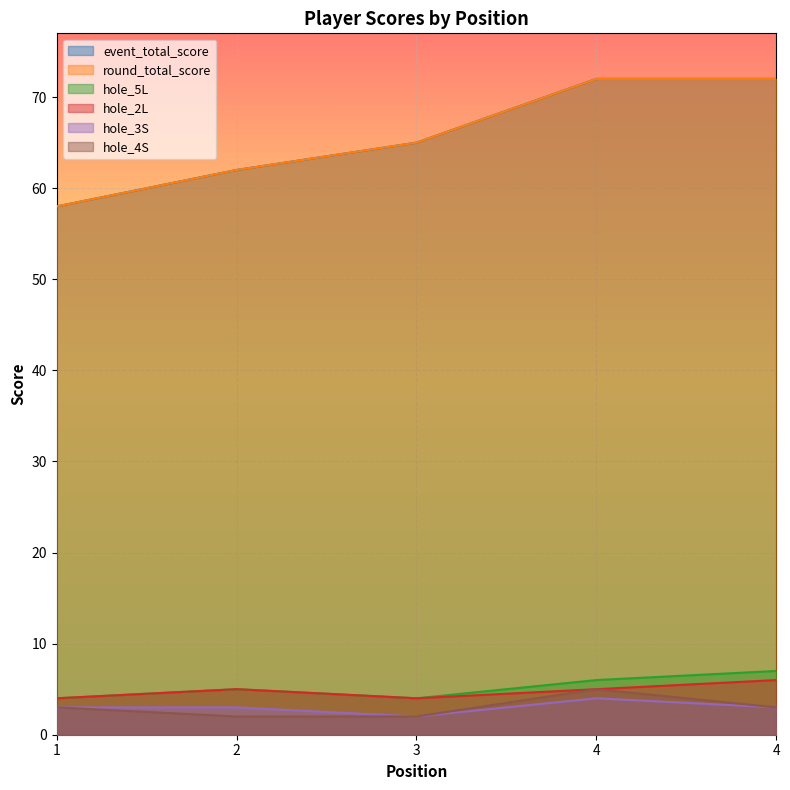

True or false: hole_3S has a value of 3 at 1.

True